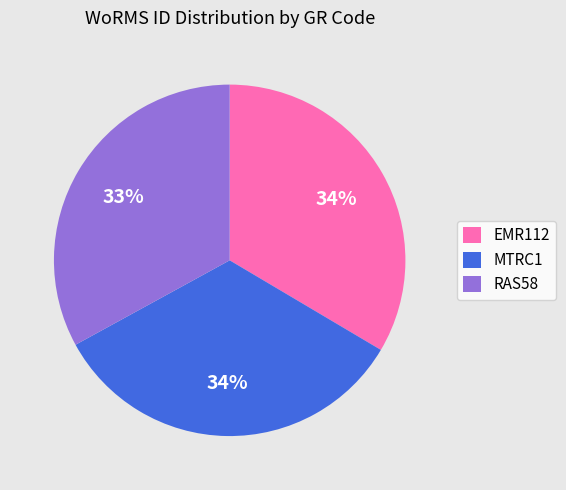

The RAS58 slice represents 33% of the pie. True or false?

True